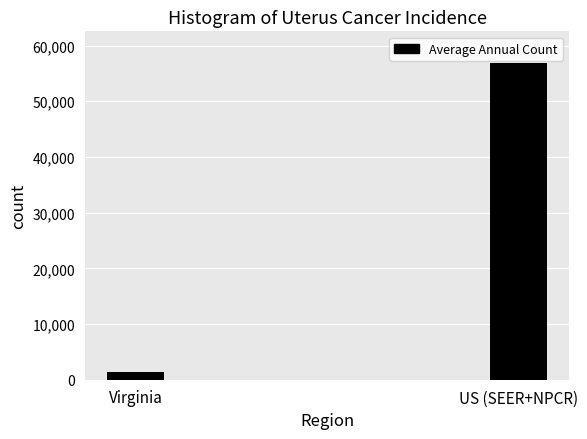

What is the approximate value at US (SEER+NPCR)?

56871